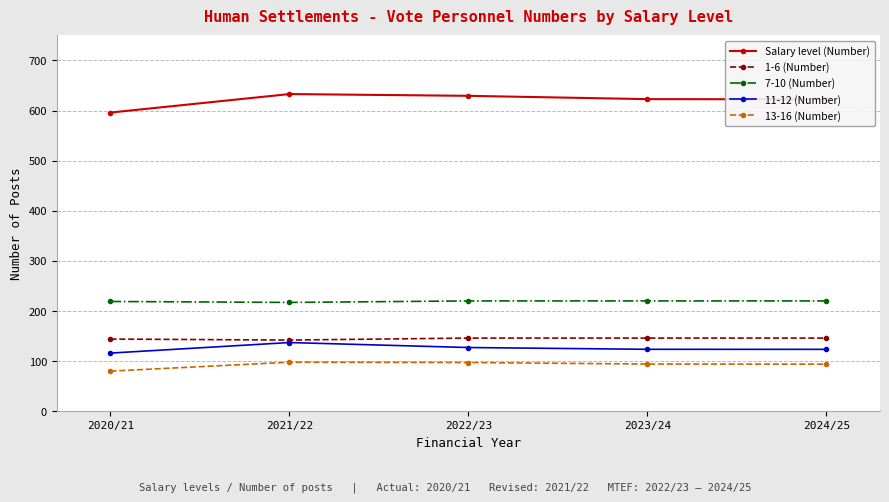

What is the lowest value of the 1-6 (Number) series?

142.0